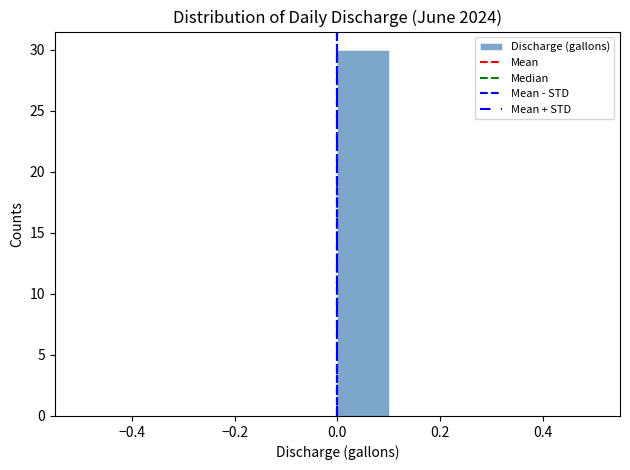

Over which range of the x-axis is the bar tallest?

0.0 to 0.1